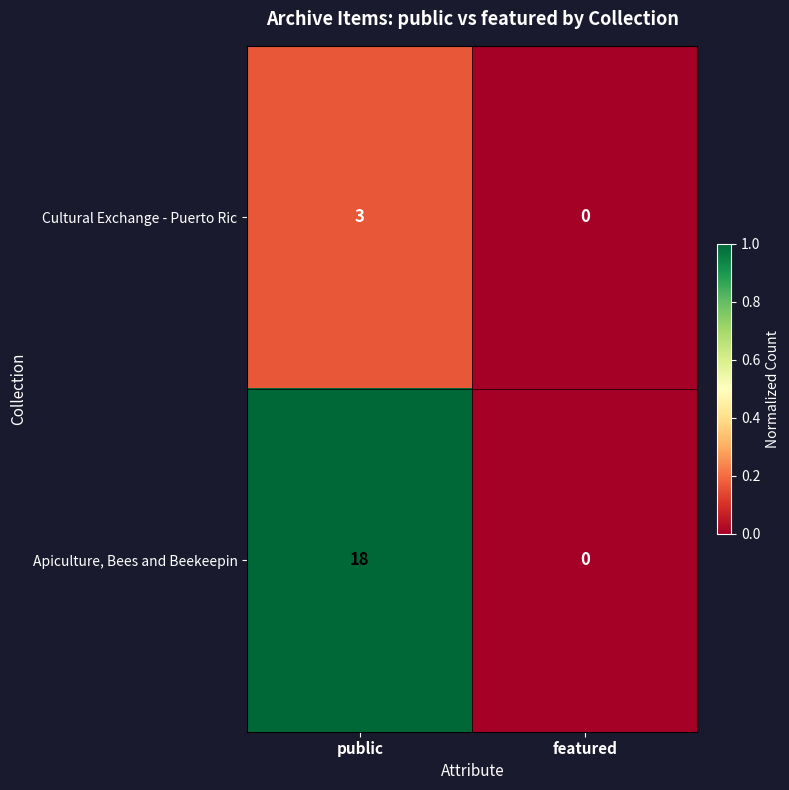

The Apiculture, Bees and Beekeepin series shows -10 at featured. True or false?

False